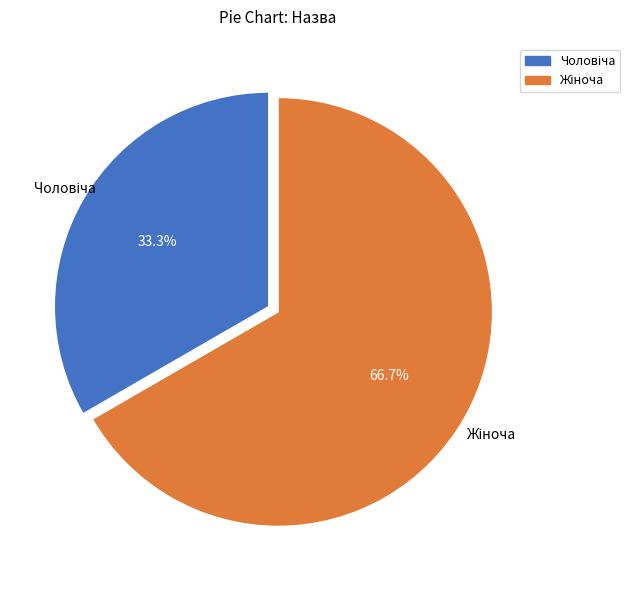

Does any single category account for the majority?

Yes